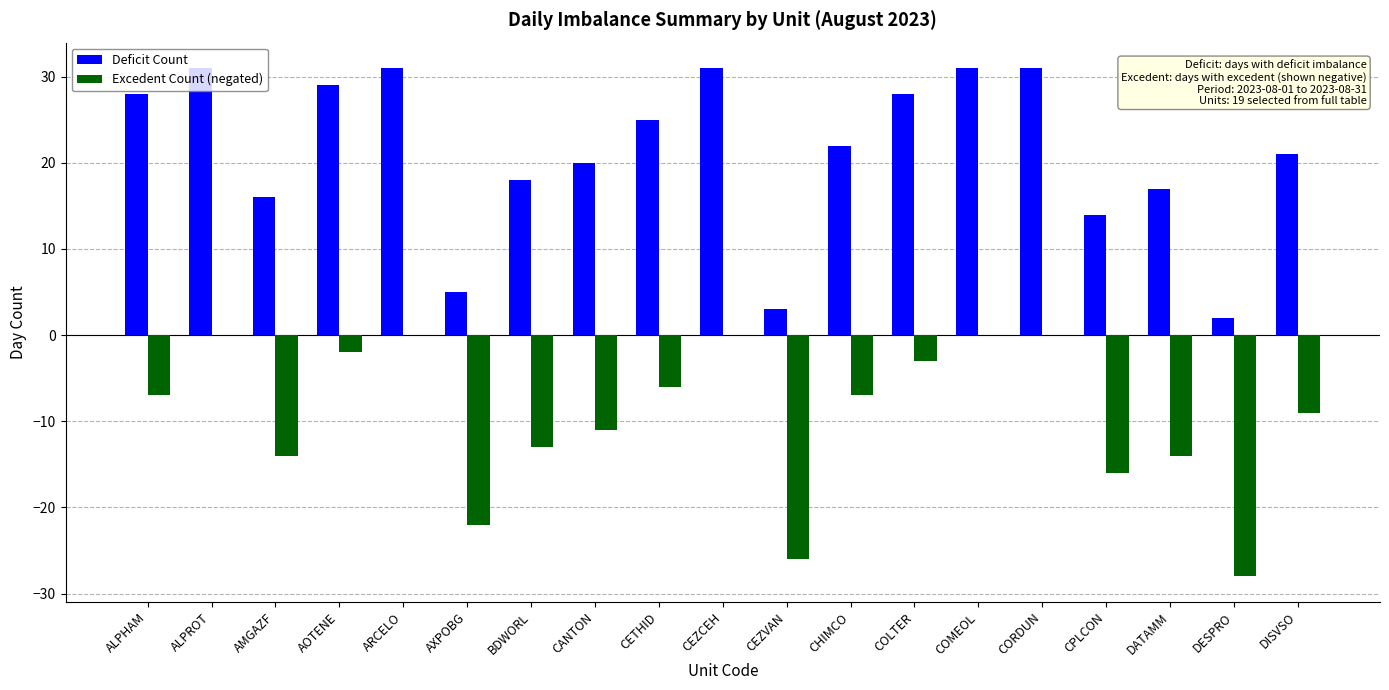

Which series has the widest spread of values?

Deficit Count